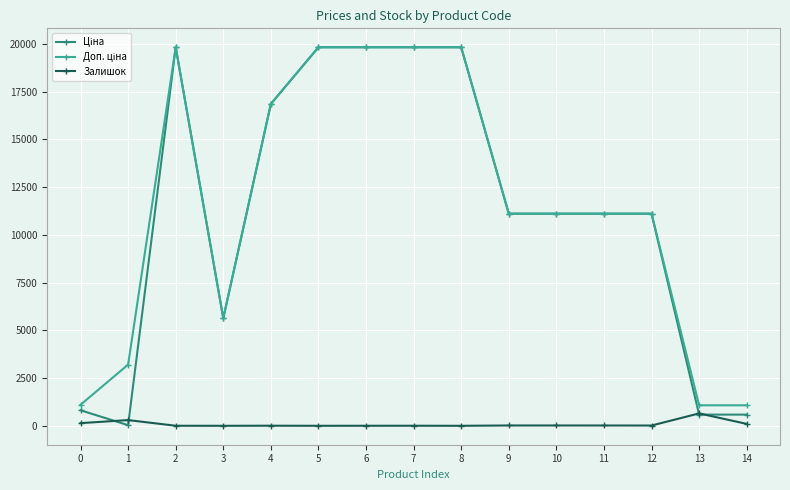

What is the minimum value for Ціна?

32.0